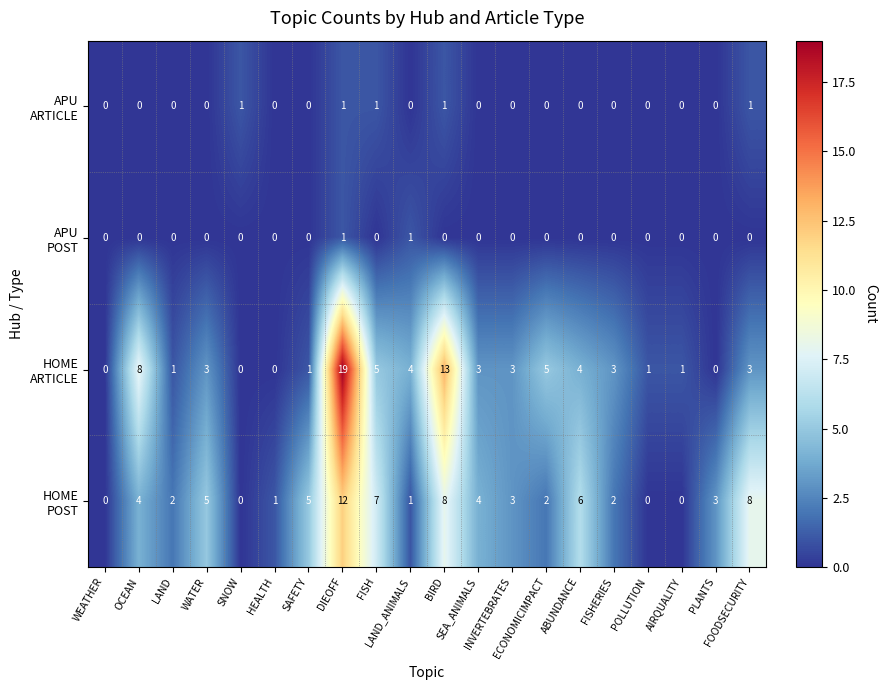

What is the maximum value shown in the chart?

19